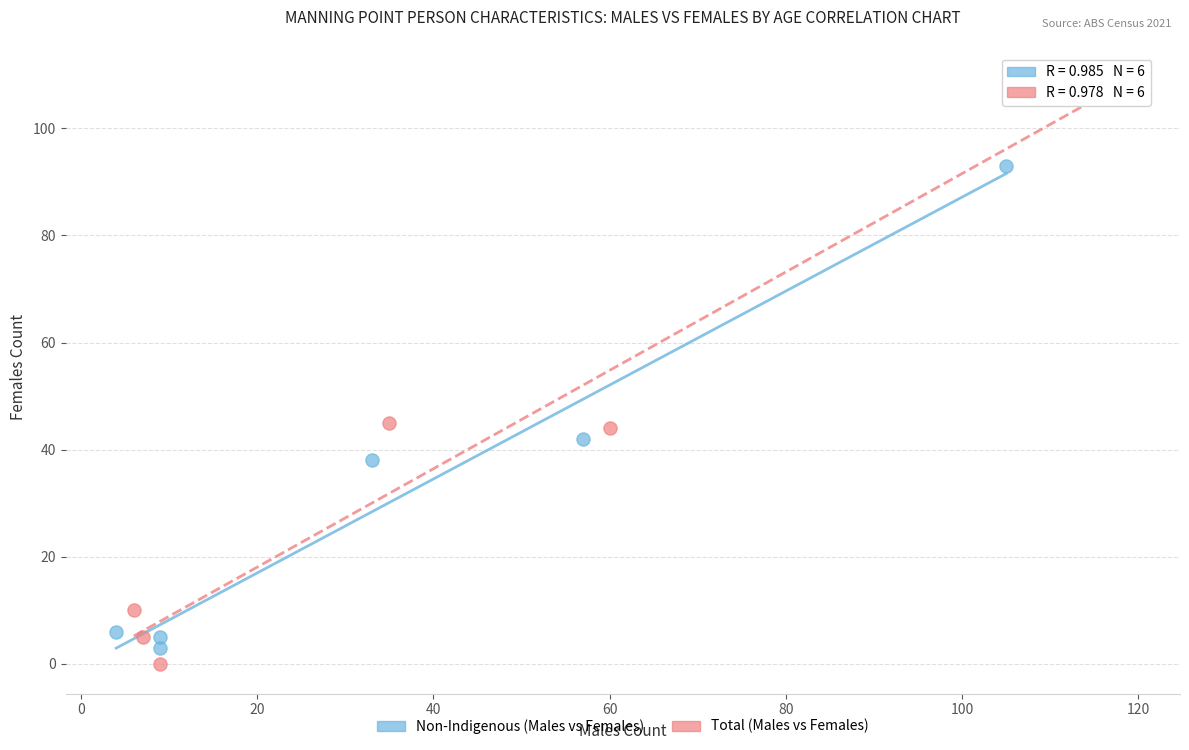

Which series has the largest Y range (max minus min)?

Total (Males vs Females)